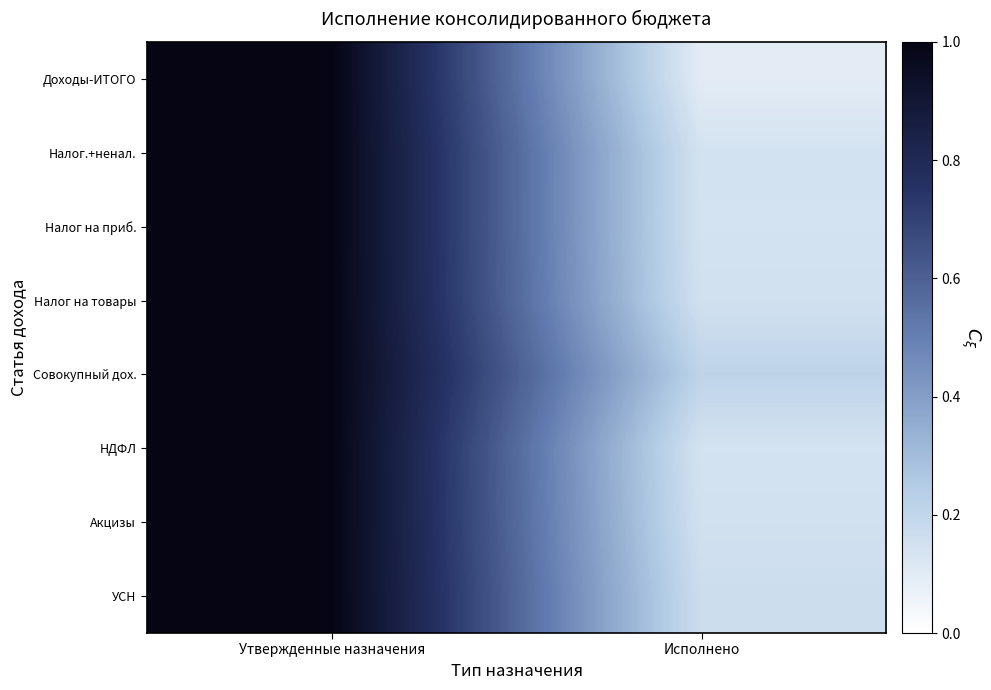

Which series has the widest spread of values?

Доходы-ИТОГО